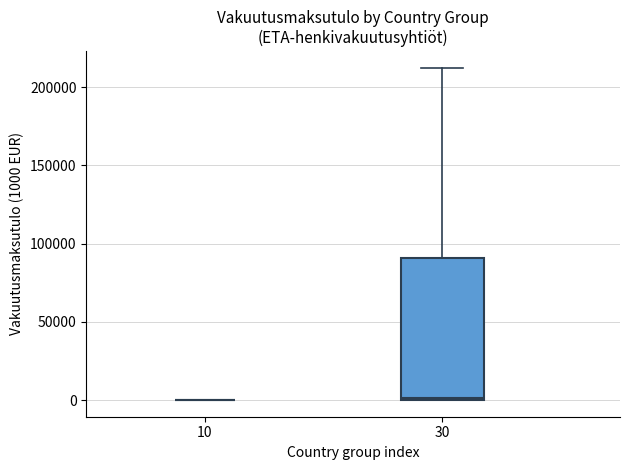

Where does the upper whisker of the box at x = 30 end on the y-axis? The values are not printed on the chart, so give them approximately, as read against the axis.

210000